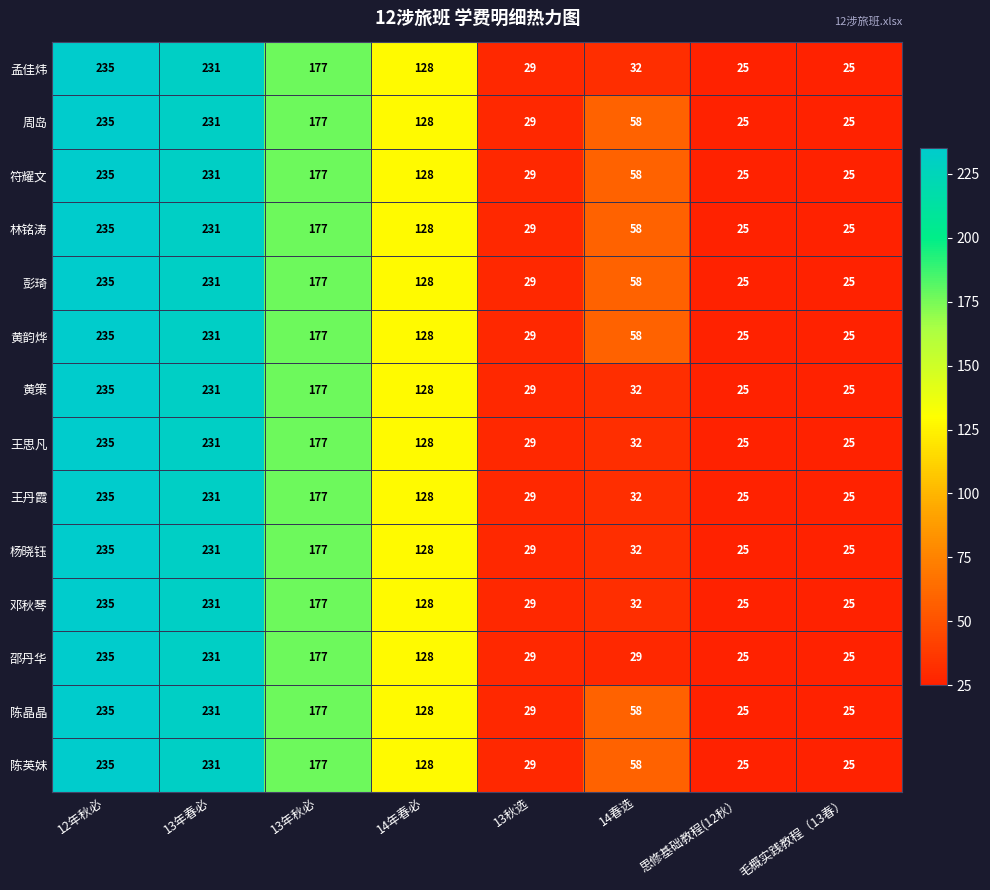

What is the sum of all 符耀文 values?

908